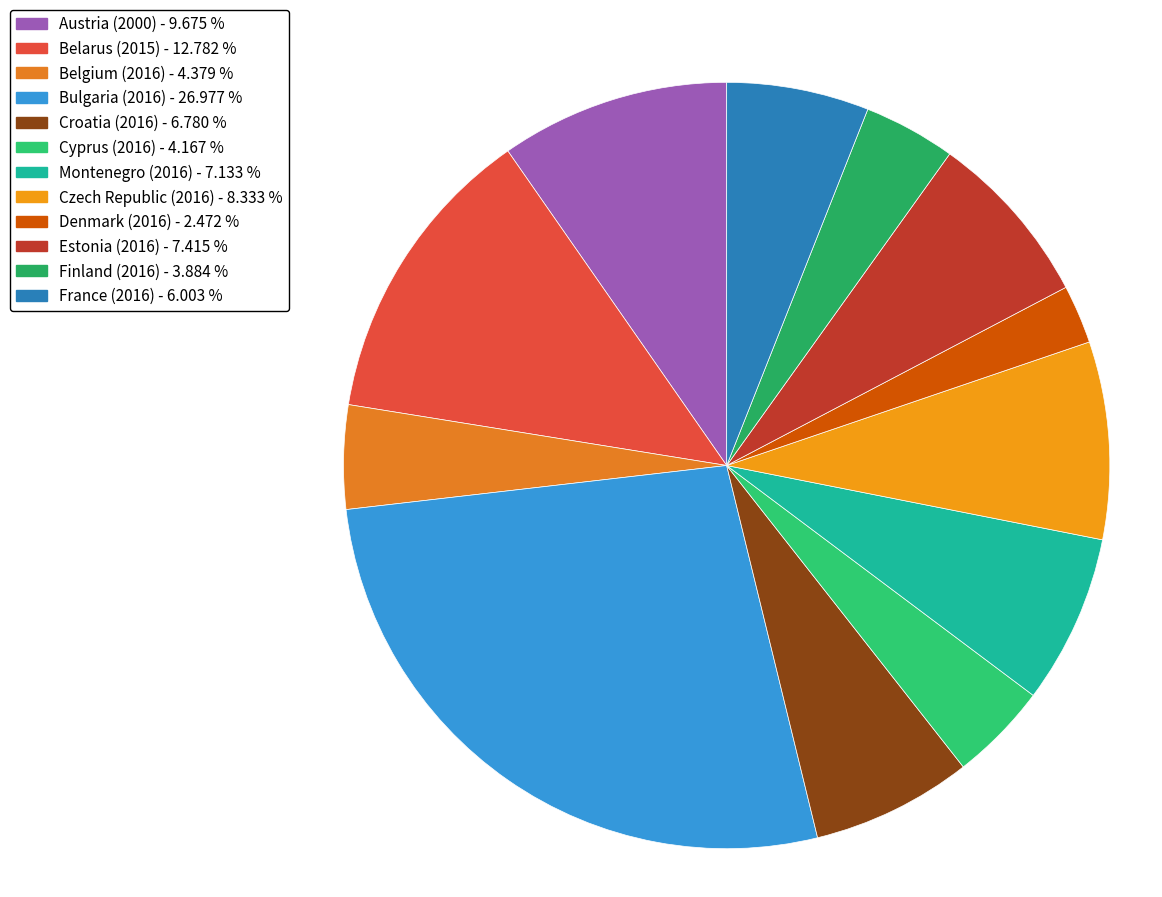

How many slices are in this pie chart?

12